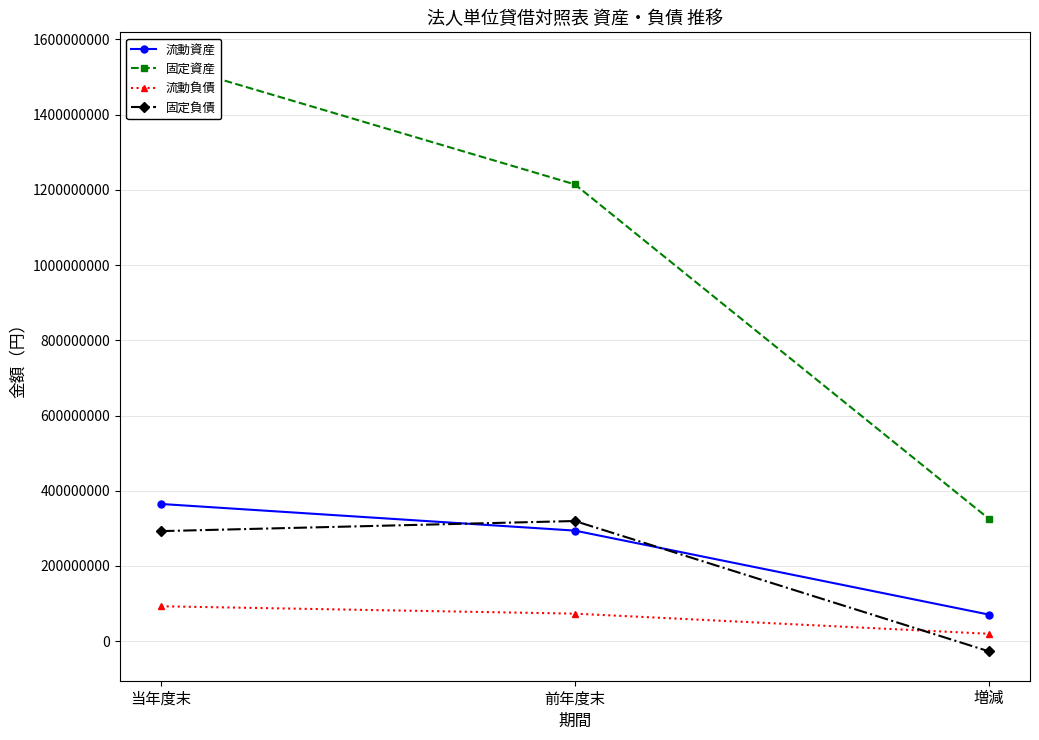

Is this an area chart (filled region under the line)?

No